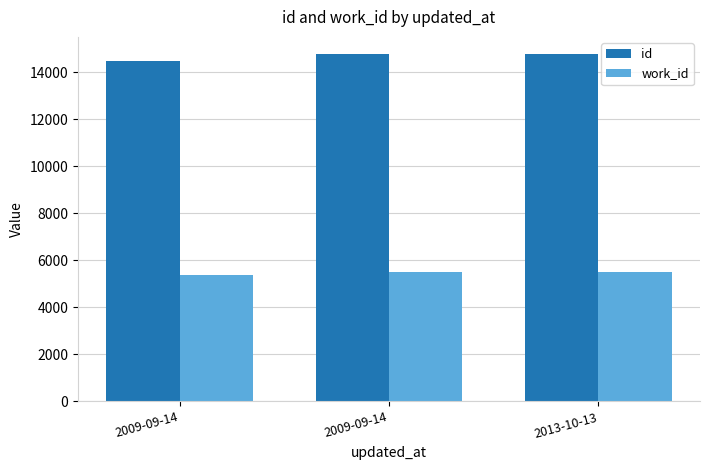

The value of id at 2013-10-13 is 25458. True or false?

False